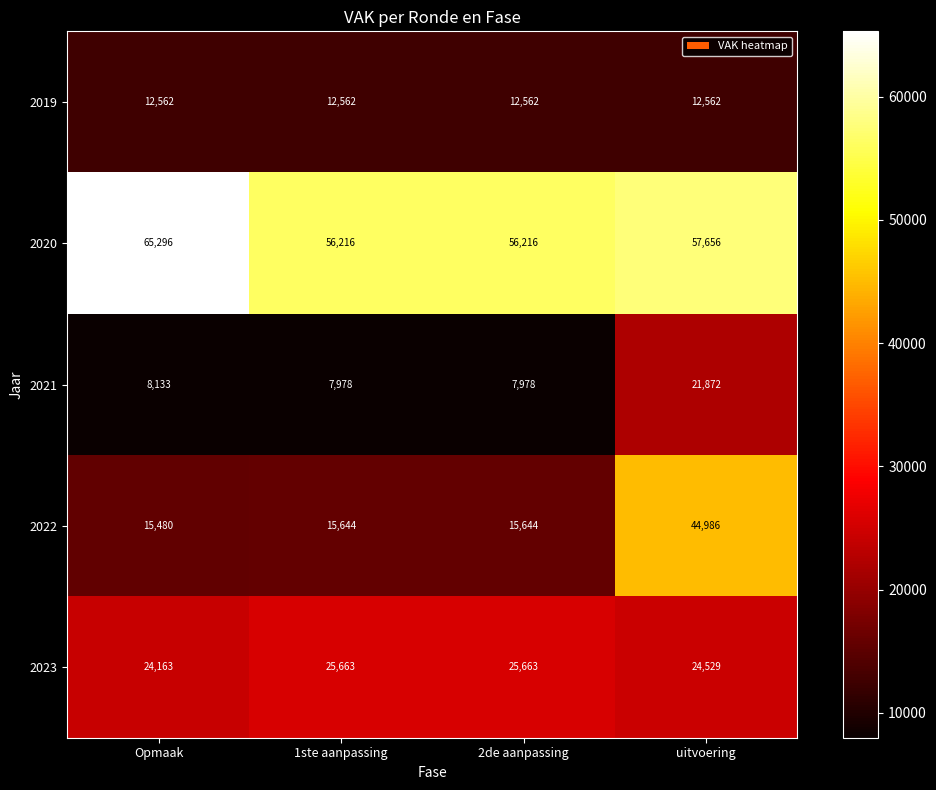

True or false: 2023 has a value of 25663 at 2de aanpassing.

True